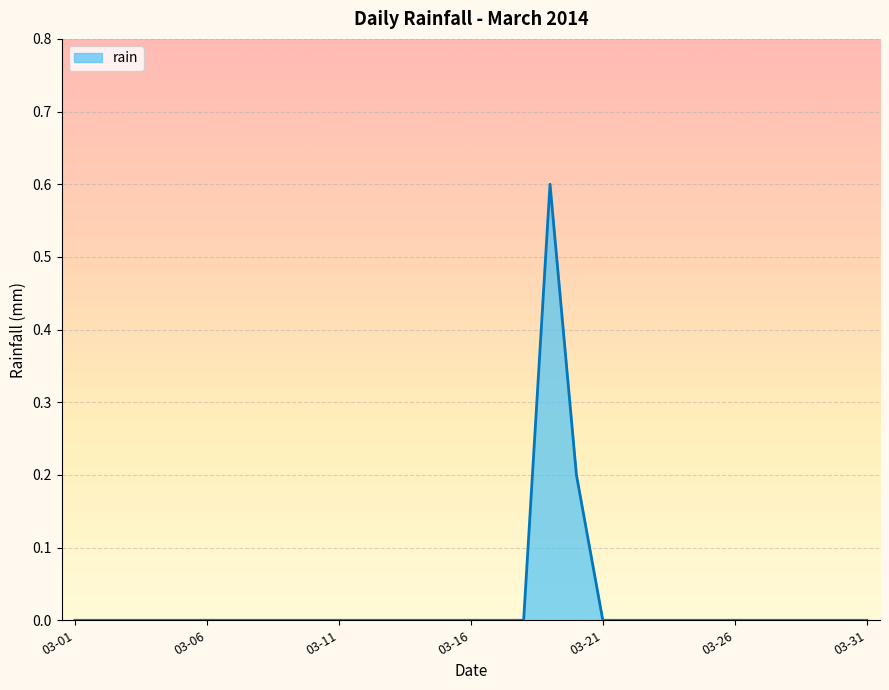

Does the chart have visible grid lines?

Yes